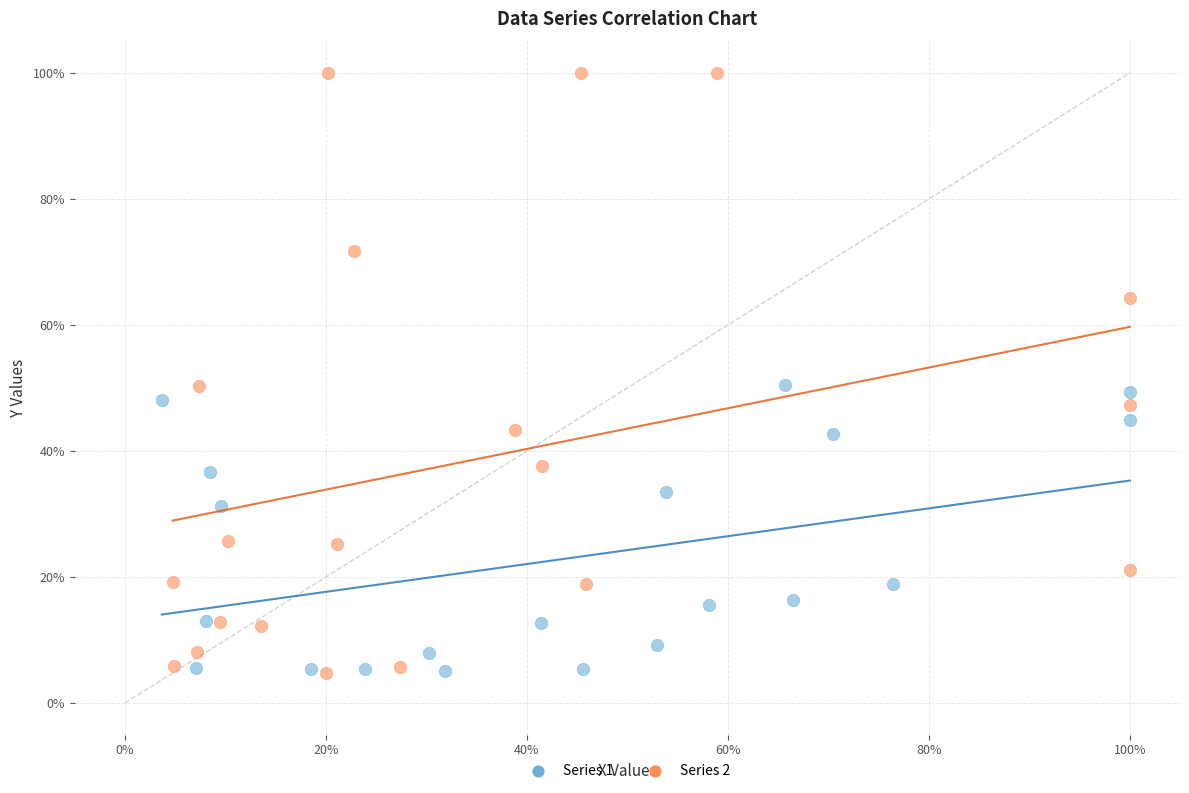

What are all the series names shown in the legend?

Series 1, Series 2